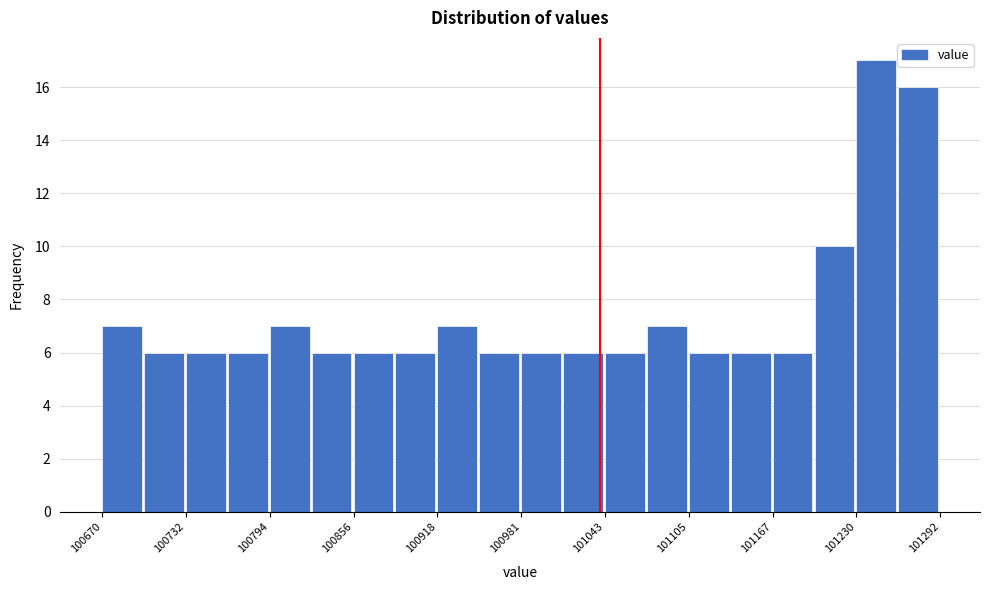

Read against the x-axis, roughly where is the centre of the tallest bar?

101240